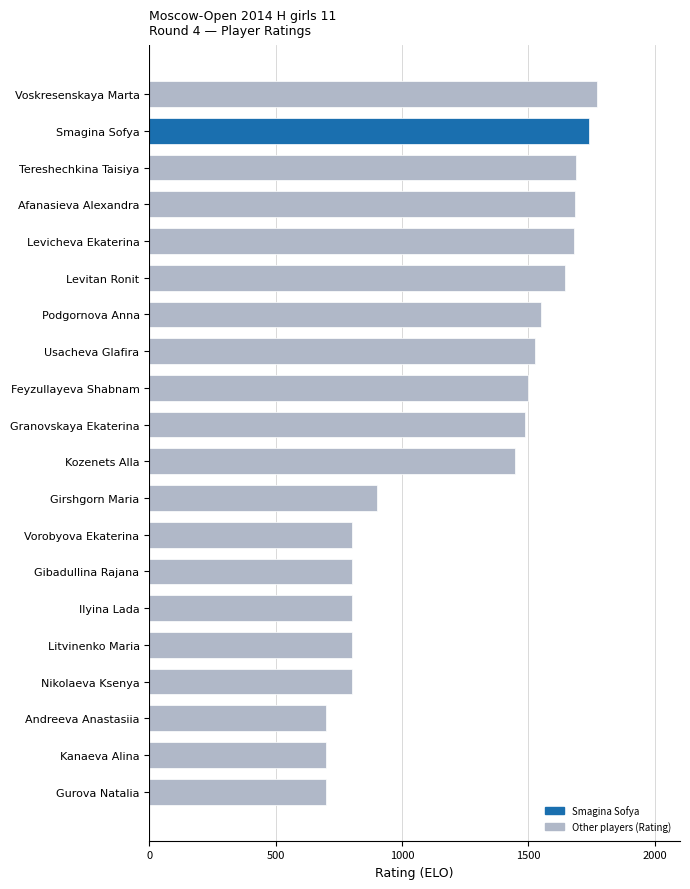

Is it true that the value at Girshgorn Maria is 900?

True